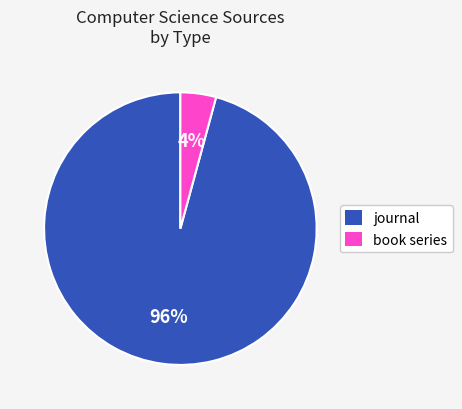

Which has a higher value, journal or book series?

journal